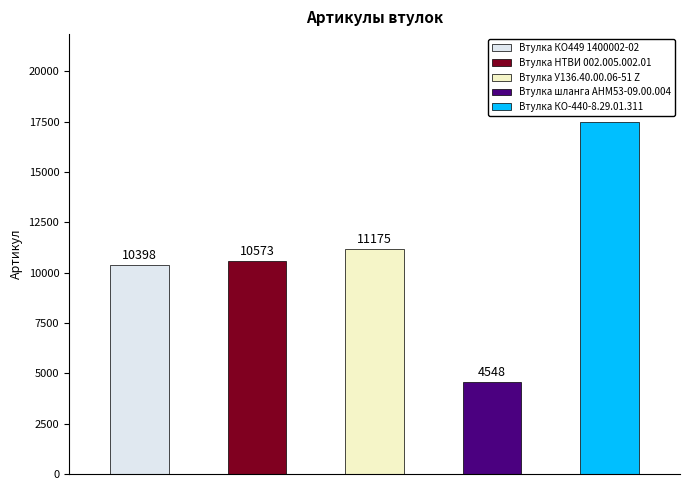

What value does the data have at Втулка КО449 1400002-02?

10398